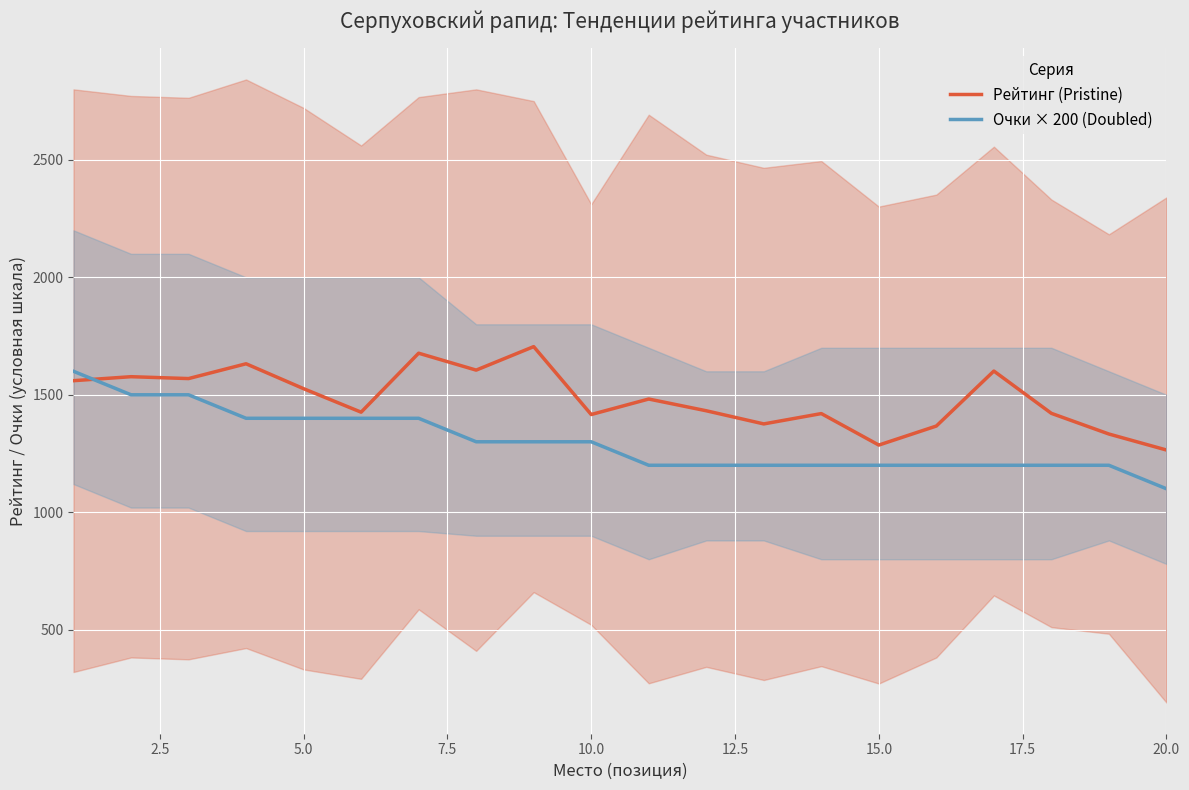

What is the minimum value for Рейтинг (Pristine)?

1265